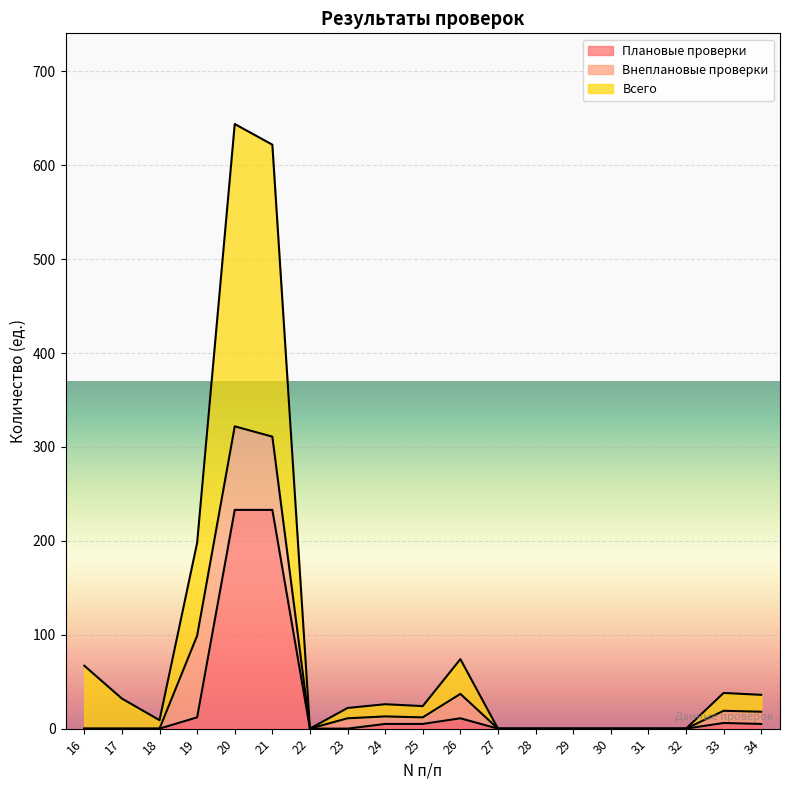

True or false: Плановые проверки and Всего intersect in this chart.

False